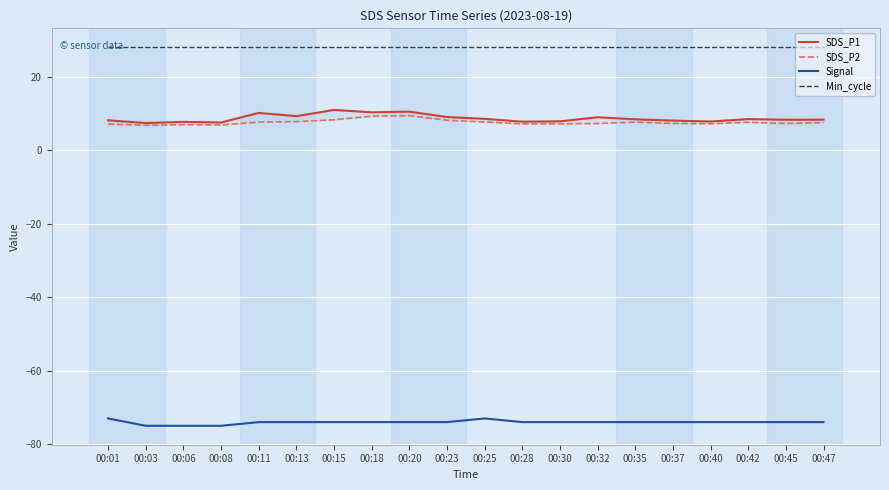

Does the chart display data point markers on the line(s)?

No